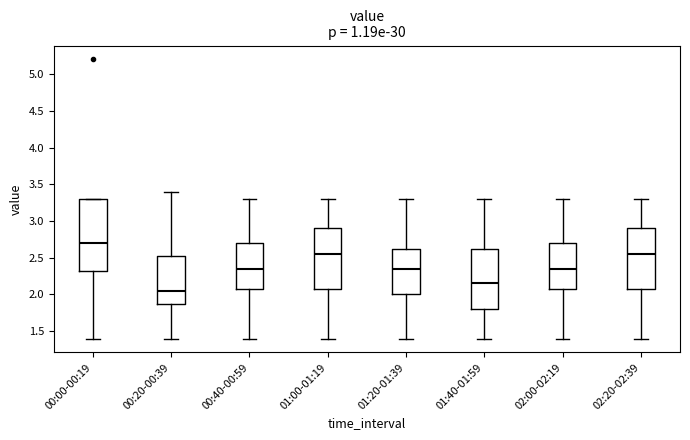

Reading left to right, transcribe this box plot: for each box, give where its median line is, the range the box spans, and where its two whiskers end, as read against the y-axis. The values are not printed on the chart, so give them approximately, as read against the axis.

00:00-00:19: median 2.70, box 2.35 to 3.30, whiskers 1.40 to 3.30
00:20-00:39: median 2.05, box 1.90 to 2.55, whiskers 1.40 to 3.40
00:40-00:59: median 2.35, box 2.10 to 2.70, whiskers 1.40 to 3.30
01:00-01:19: median 2.55, box 2.10 to 2.90, whiskers 1.40 to 3.30
01:20-01:39: median 2.35, box 2.00 to 2.65, whiskers 1.40 to 3.30
01:40-01:59: median 2.15, box 1.80 to 2.65, whiskers 1.40 to 3.30
02:00-02:19: median 2.35, box 2.10 to 2.70, whiskers 1.40 to 3.30
02:20-02:39: median 2.55, box 2.10 to 2.90, whiskers 1.40 to 3.30